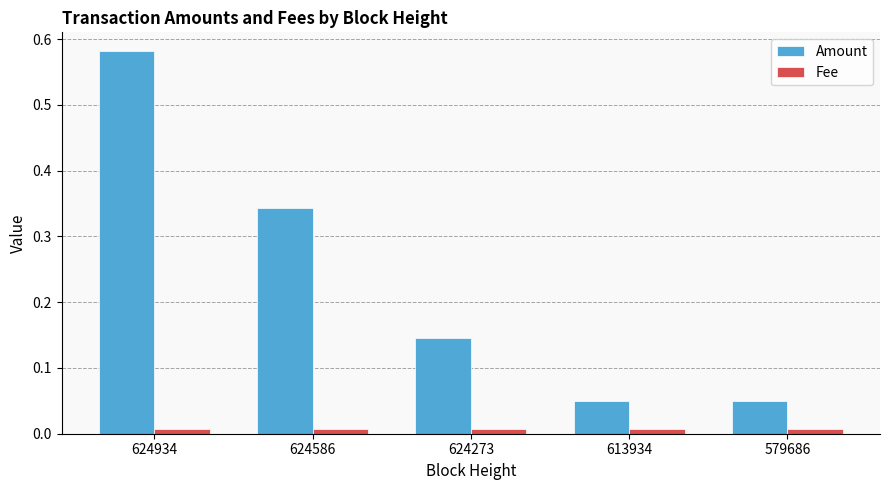

Which series has the widest spread of values?

Amount